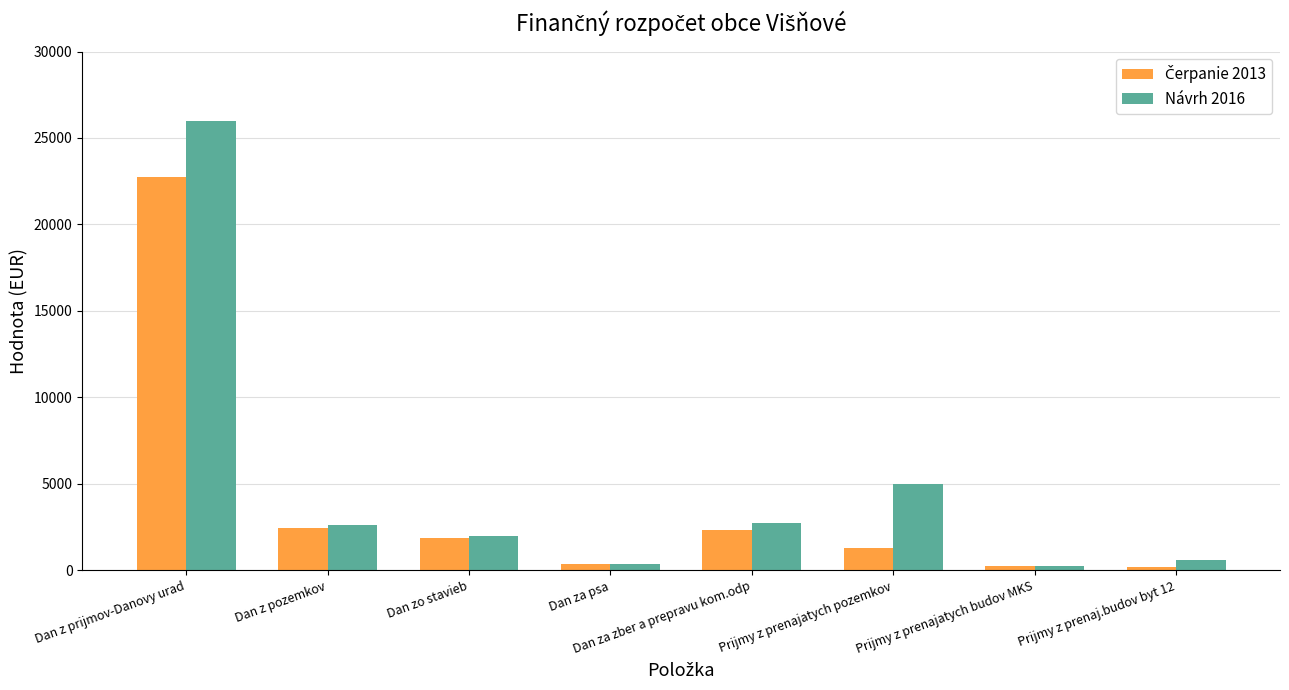

What is the average value of the Návrh 2016 series?

4945.0